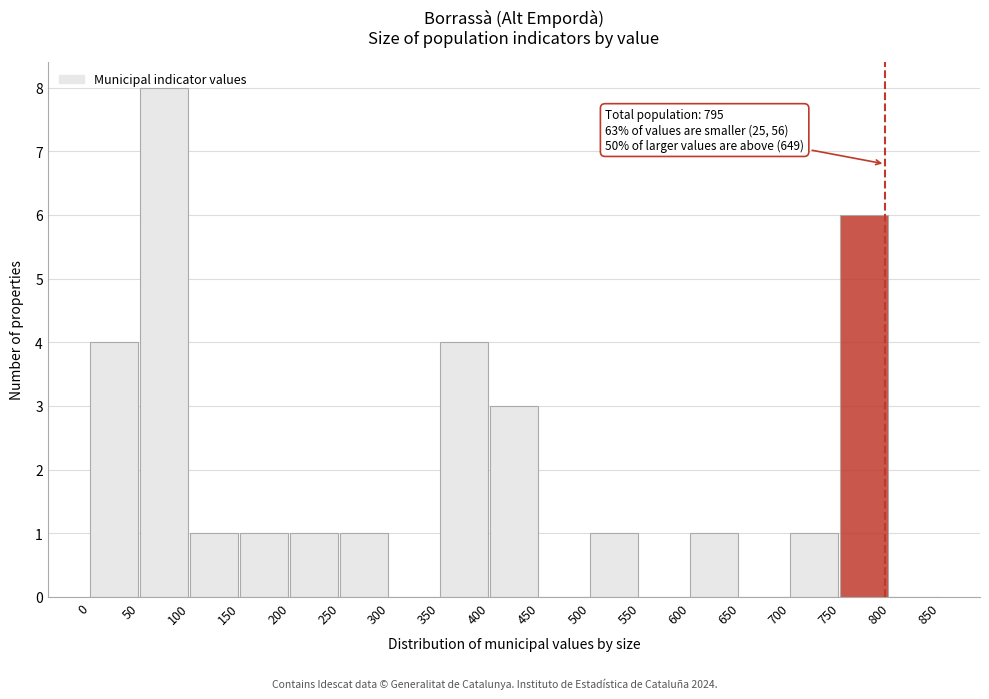

Over which range of the x-axis is the bar tallest?

50 to 100